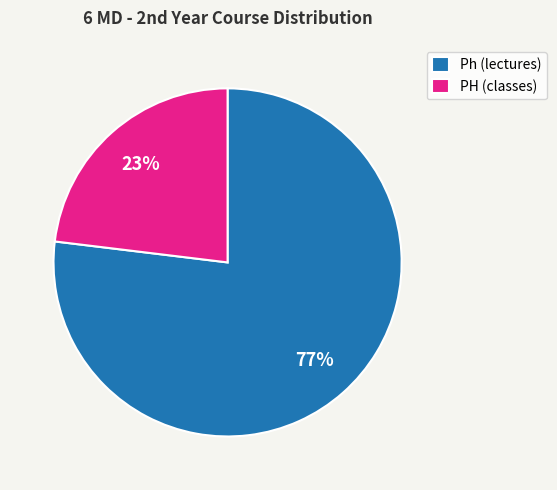

What is the ratio of the value at PH (classes) to the value at Ph (lectures)?

0.3